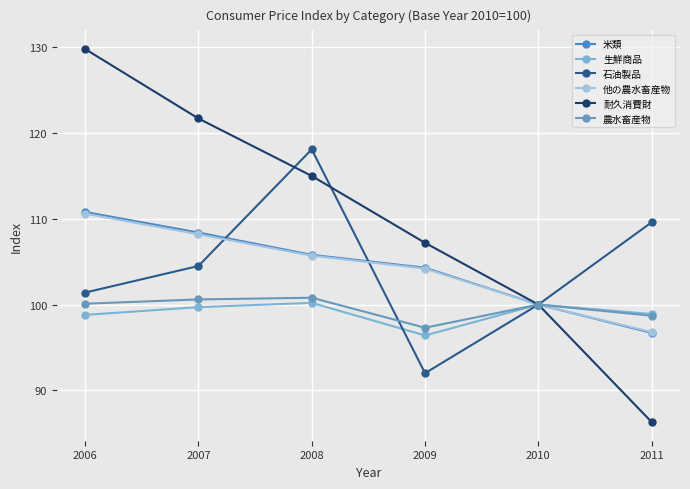

At which label does 石油製品 first exceed 104?

2007